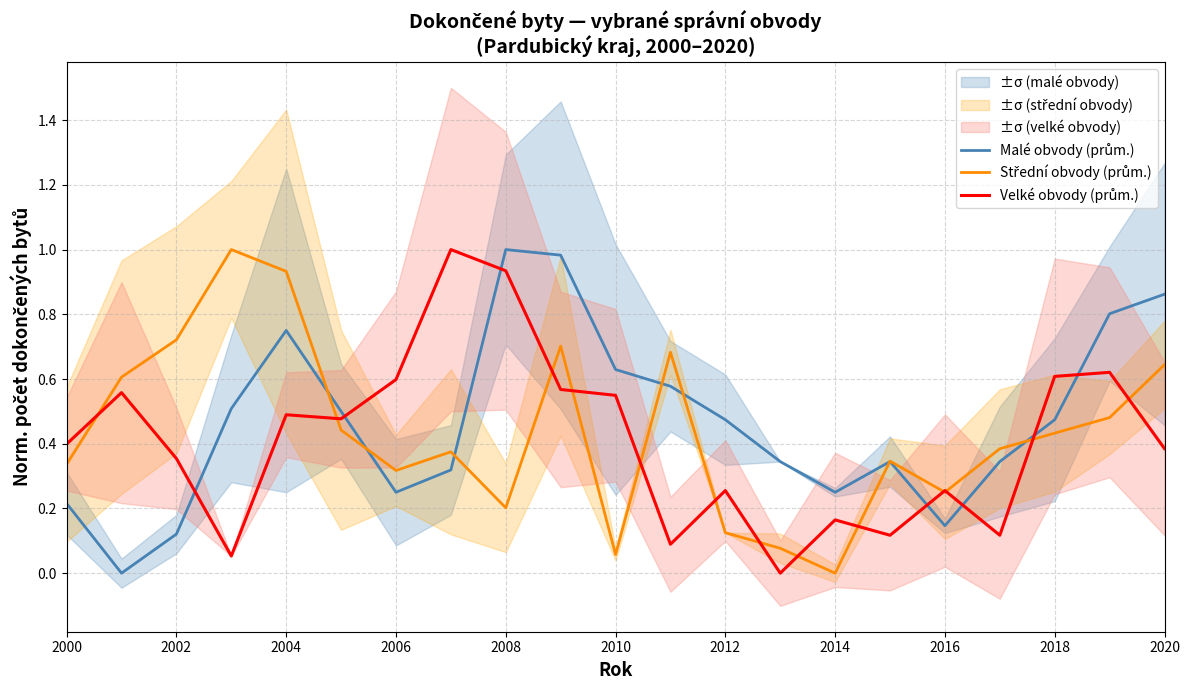

How many data points in Střední obvody (prům.) are above 0?

20